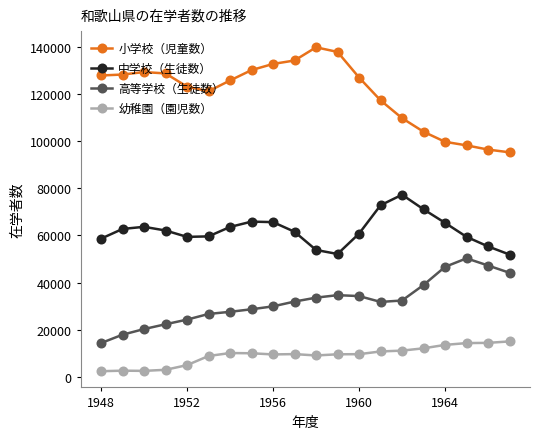

How many data points does each series have?

20